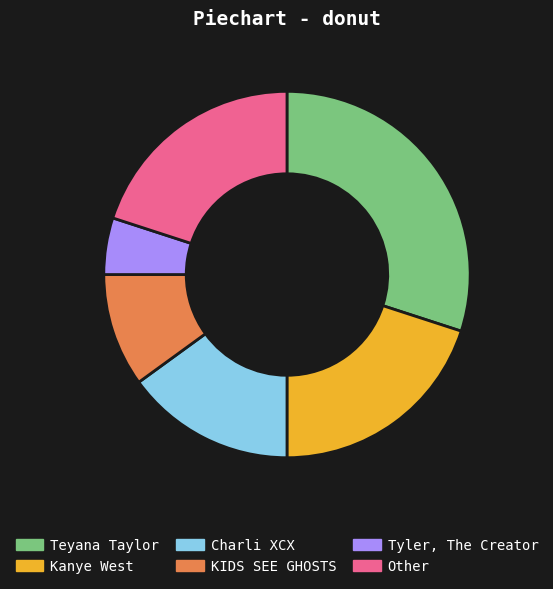

Between KIDS SEE GHOSTS and Kanye West, which is larger?

Kanye West